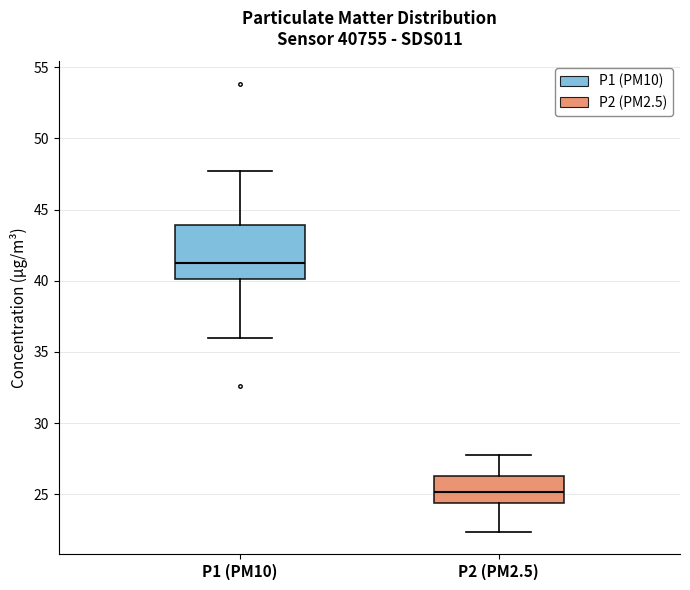

Reading left to right, transcribe this box plot: for each box, give where its median line is, the range the box spans, and where its two whiskers end, as read against the y-axis. The values are not printed on the chart, so give them approximately, as read against the axis.

P1 (PM10): median 41.5, box 40.0 to 44.0, whiskers 36.0 to 47.5
P2 (PM2.5): median 25.0, box 24.5 to 26.5, whiskers 22.5 to 28.0